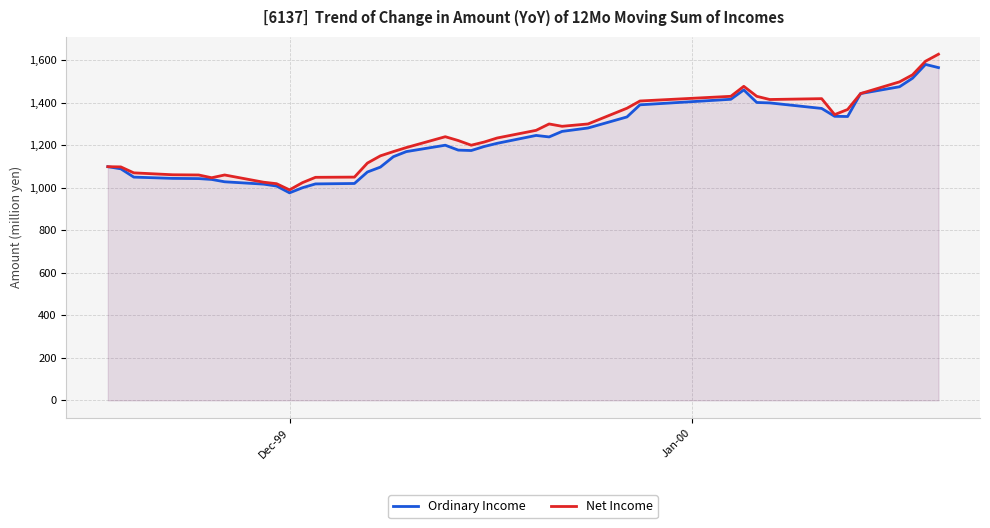

Which series has the widest spread of values?

Net Income